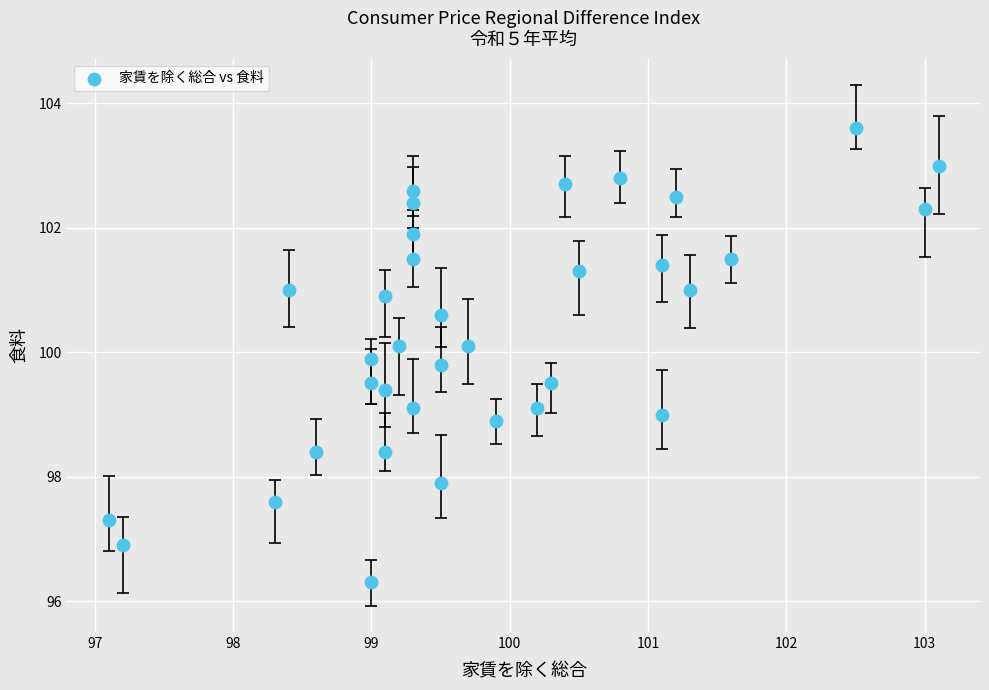

What is the range of X values (max minus min)?

6.0